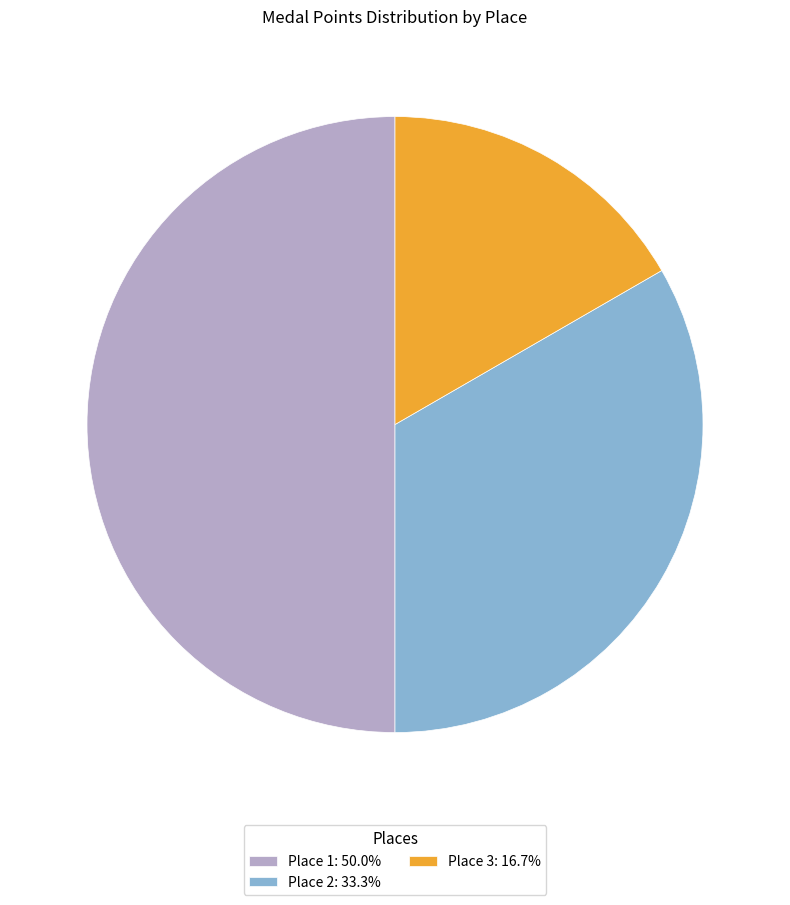

Does Place 2: 33.3% represent more than half of the total?

No